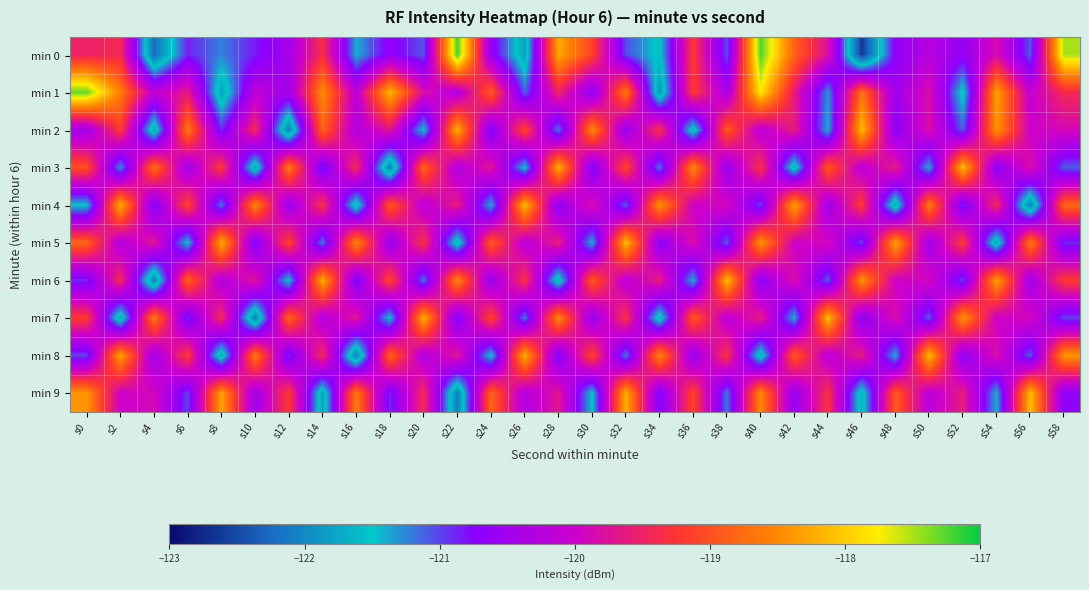

Count the number of categories in the chart.

30